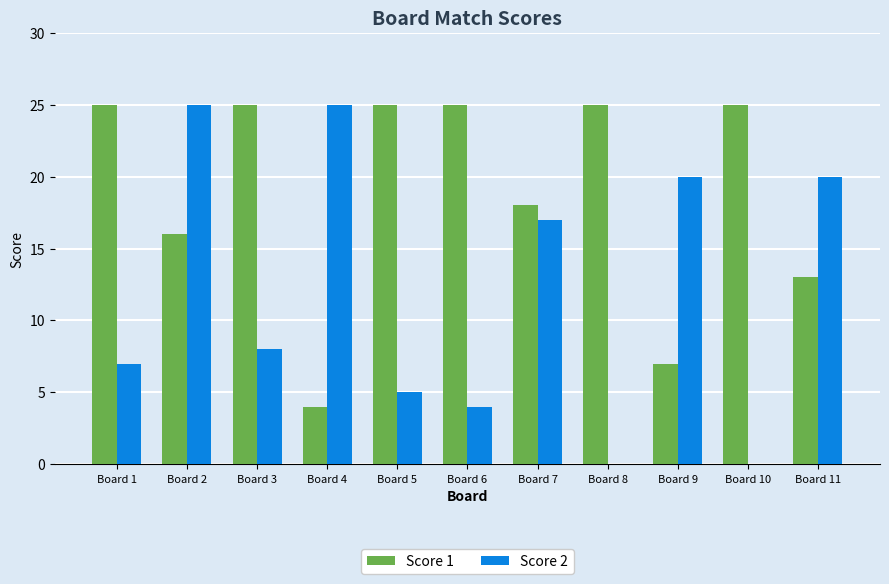

What is the average value of the Score 2 series?

12